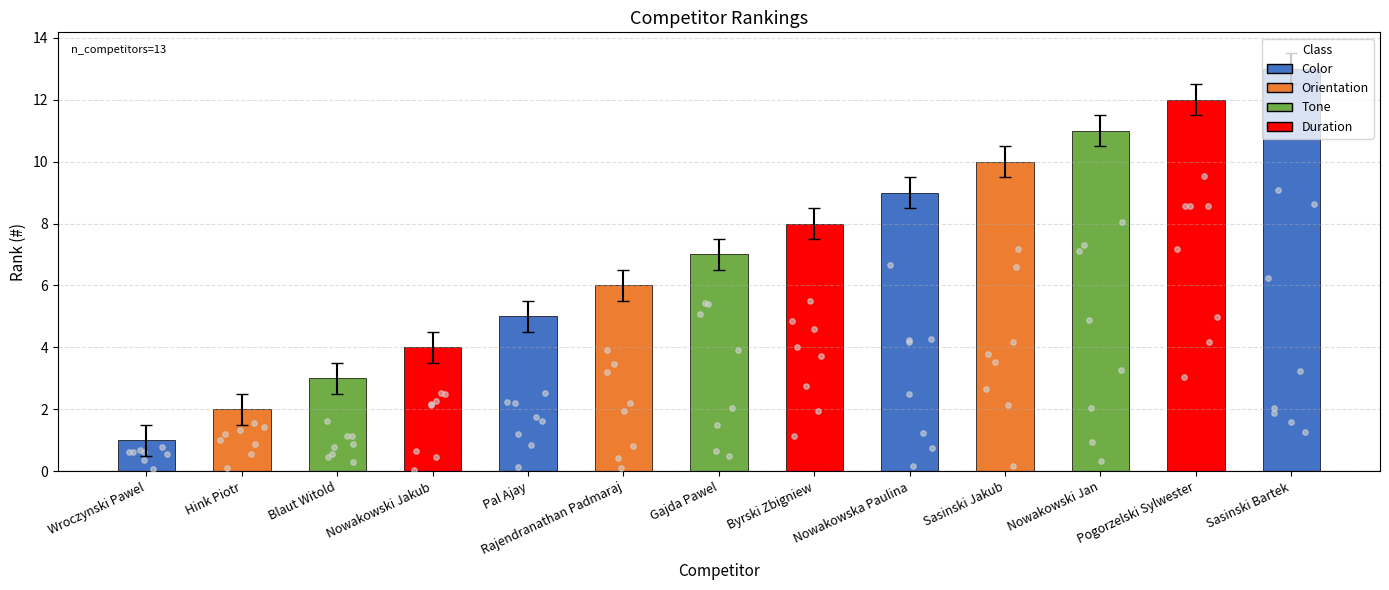

Approximately how many times larger is the value at Hink Piotr compared to Wroczynski Pawel?

2.0